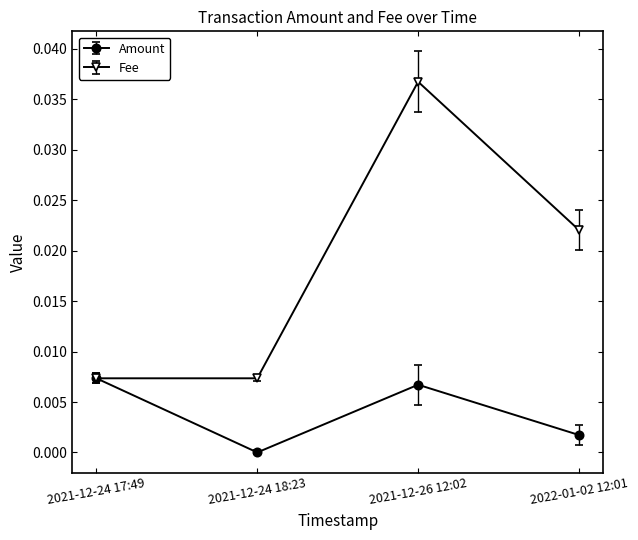

List the series in order of their peak value, lowest first.

Amount, Fee